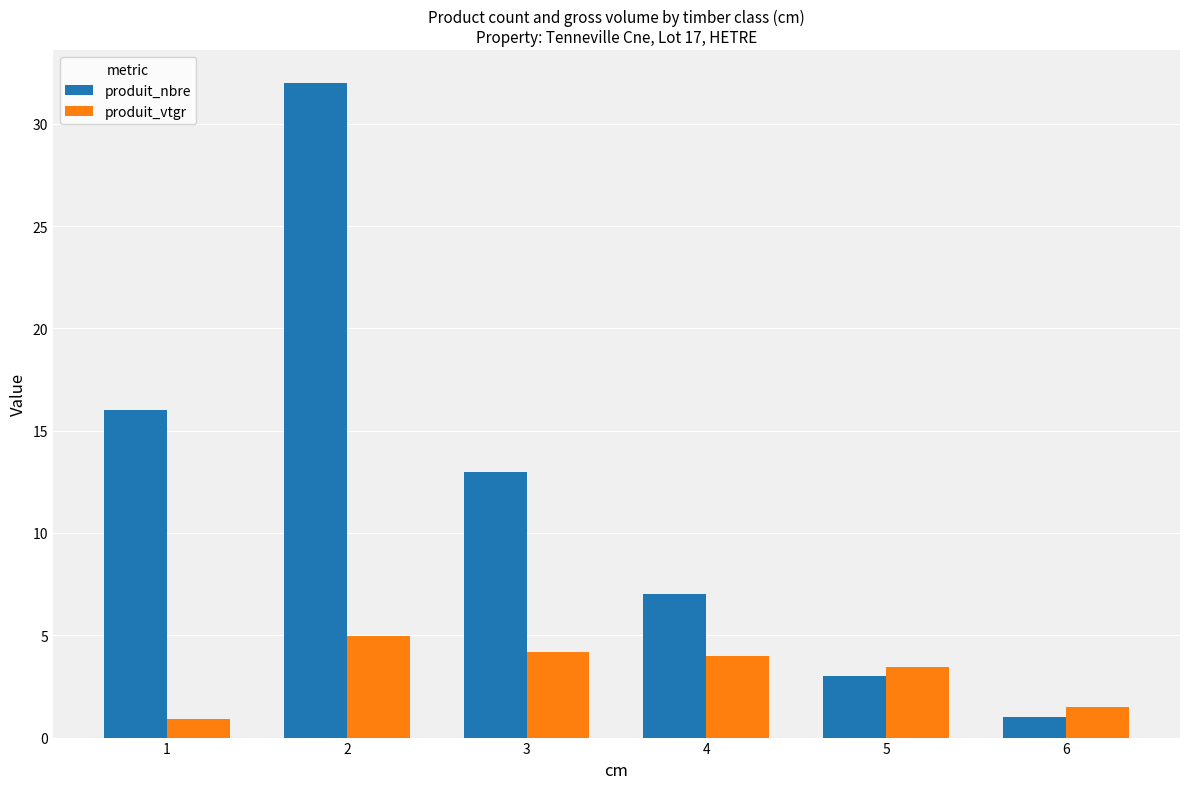

What is the difference between the second highest and minimum values in the produit_nbre series?

15.0